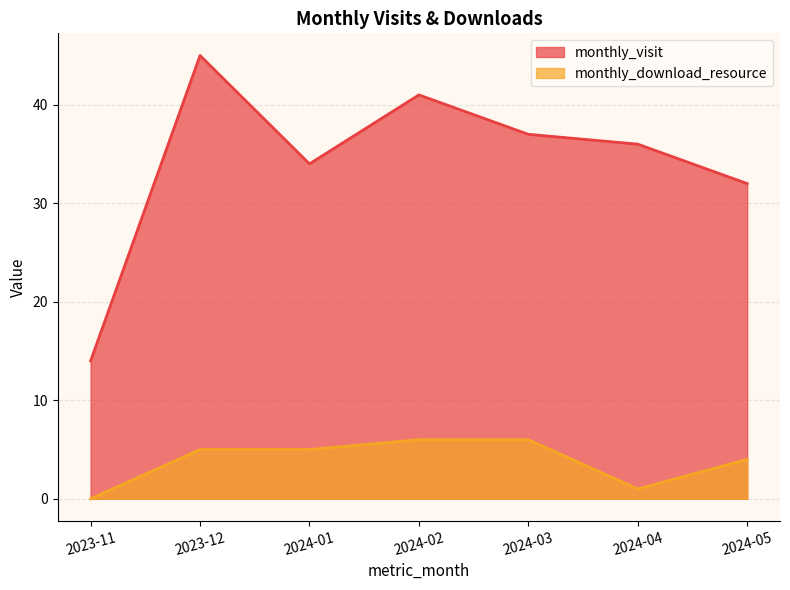

What is the approximate value of monthly_visit at 2023-11, to the nearest 10?

10